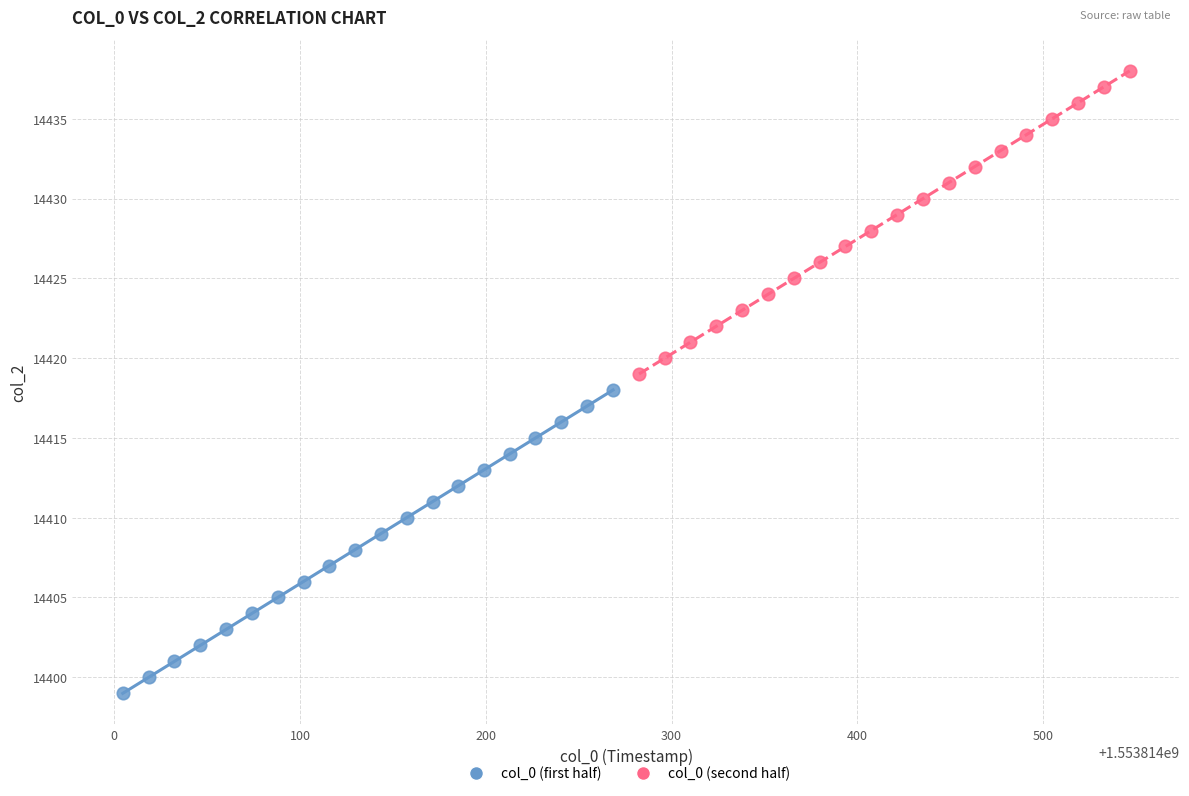

Which series contains the highest Y value?

col_0 (second half)